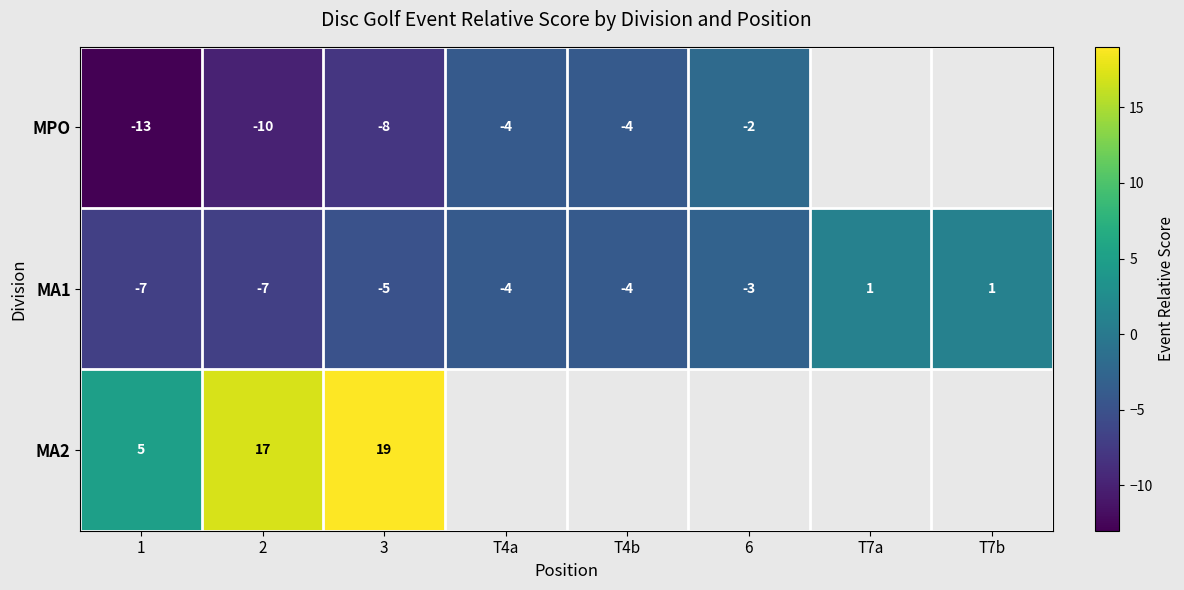

True or false: MPO has a value of -3 at T4a.

False